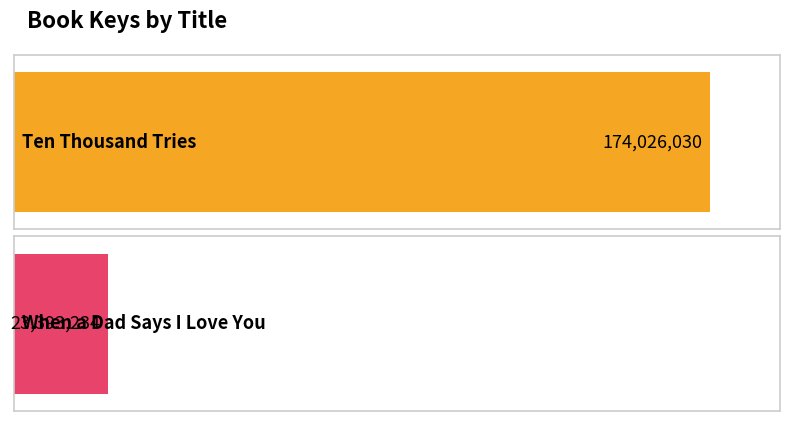

Between When a Dad Says I Love You and Ten Thousand Tries, which is larger?

Ten Thousand Tries